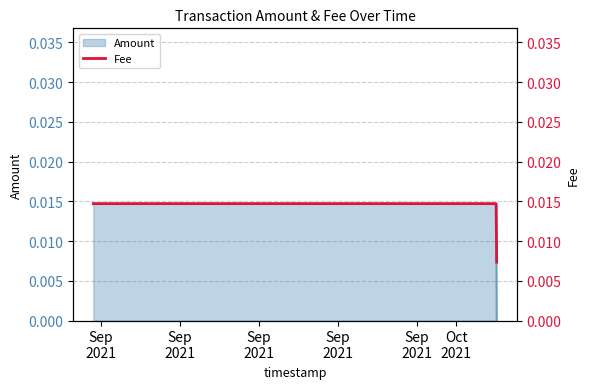

How many values in the Amount series exceed 0?

2